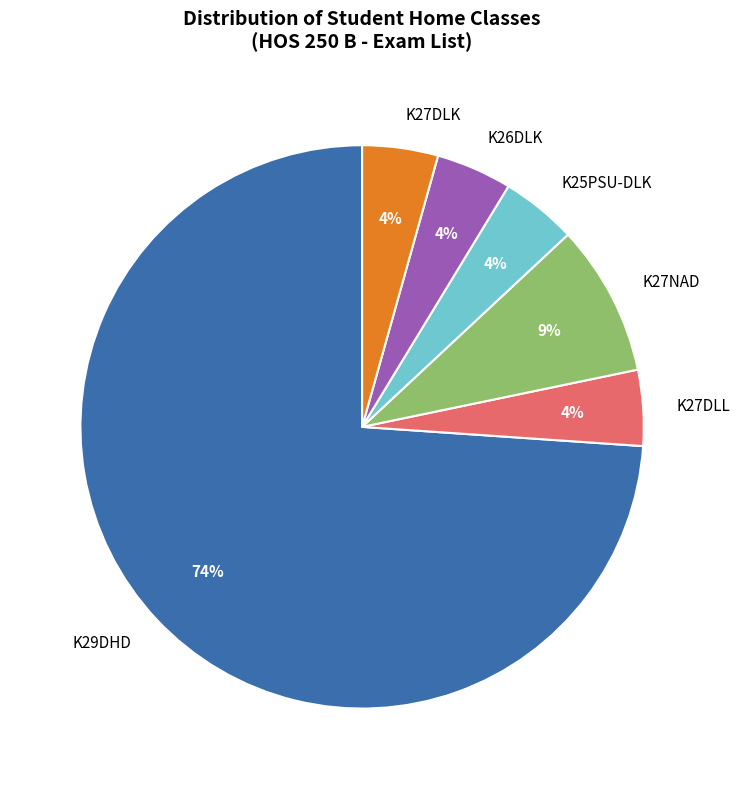

Which slice represents more than half of the pie?

K29DHD